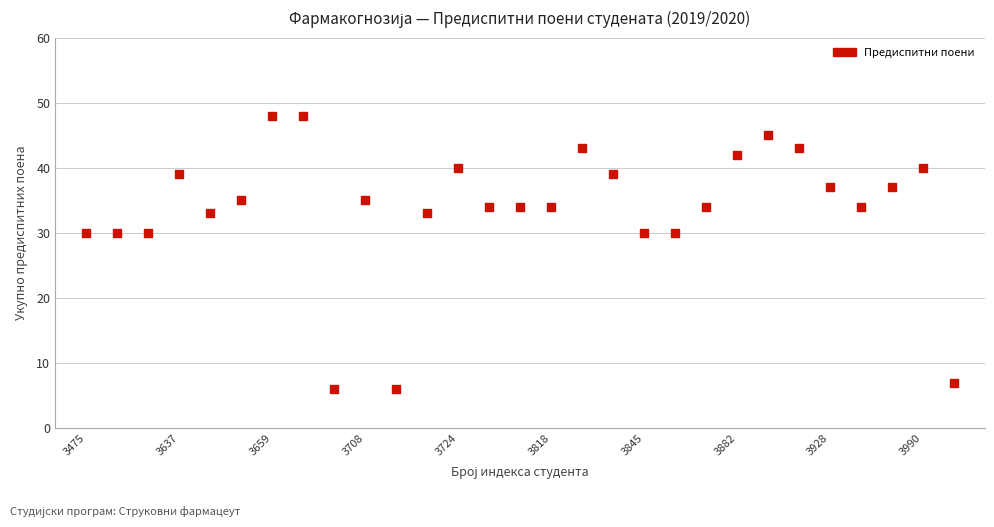

What is the range of Y values (max minus min)?

42